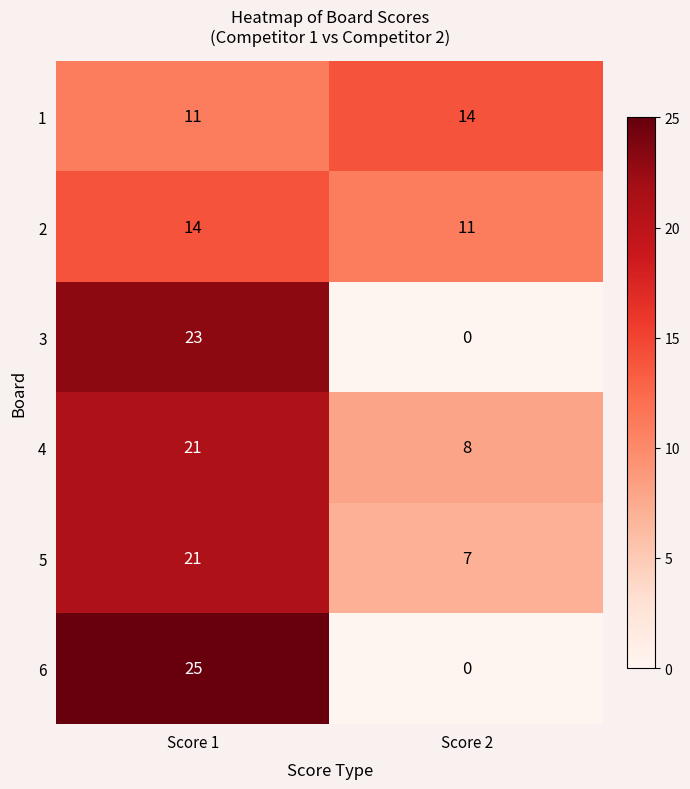

At which category is the sum across all series the highest?

Score 1